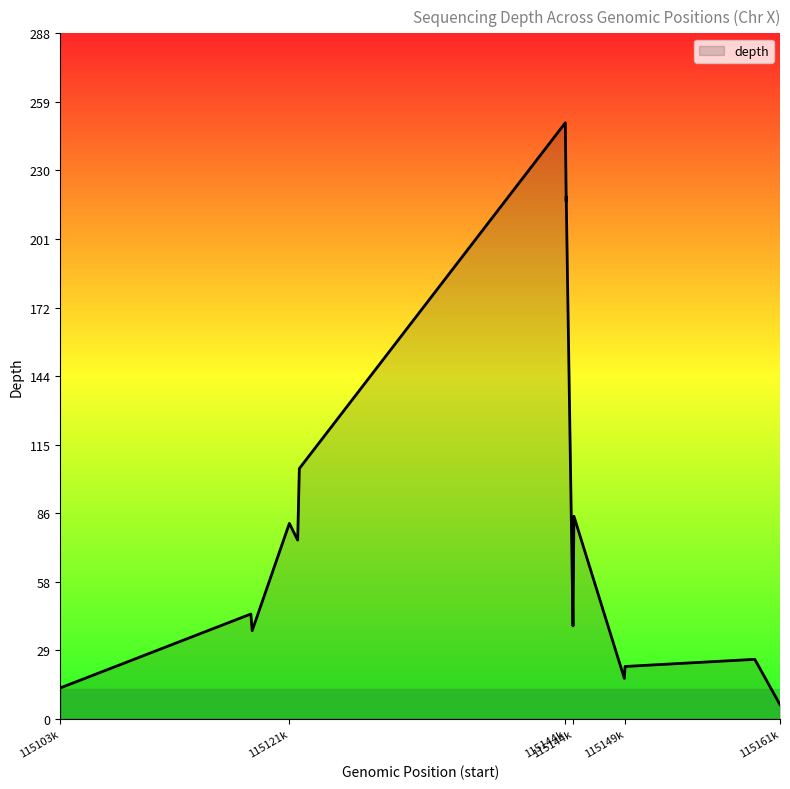

What is the maximum value shown in the chart?

250